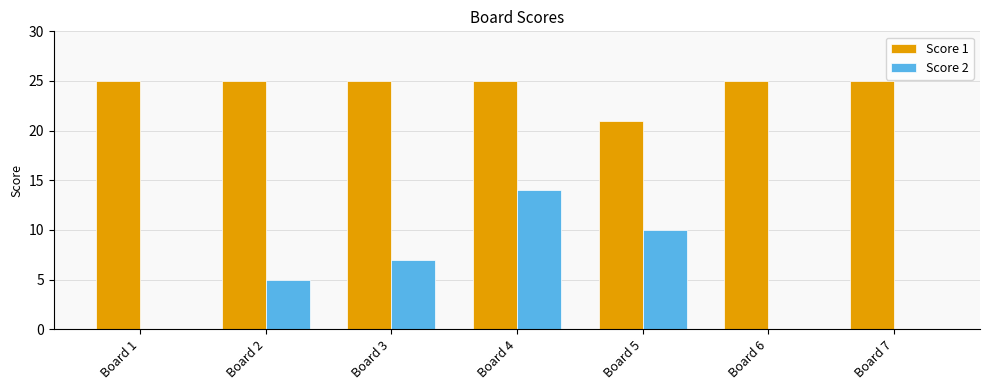

At which label does Score 2 reach its peak?

Board 4